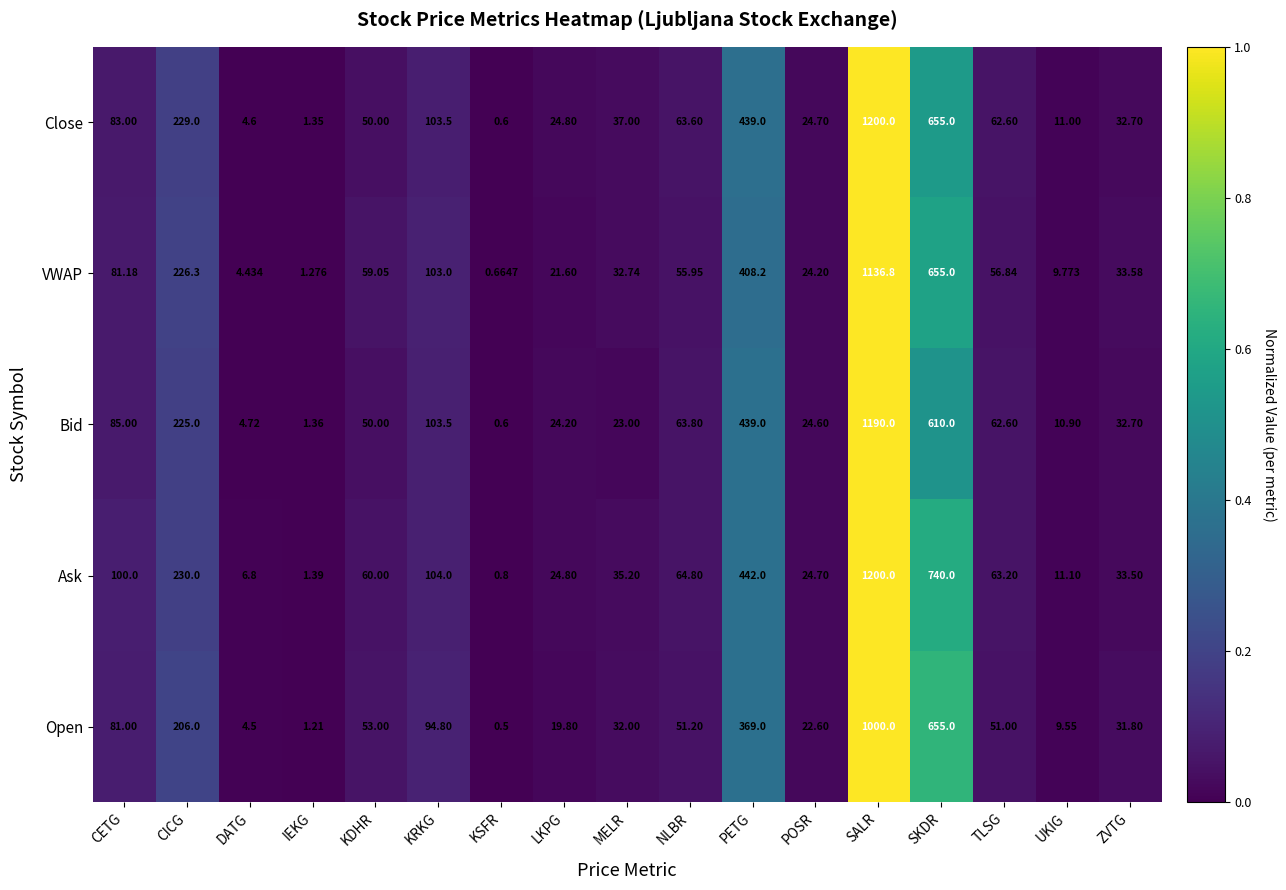

Which series changed the most between SALR and ZVTG?

Close